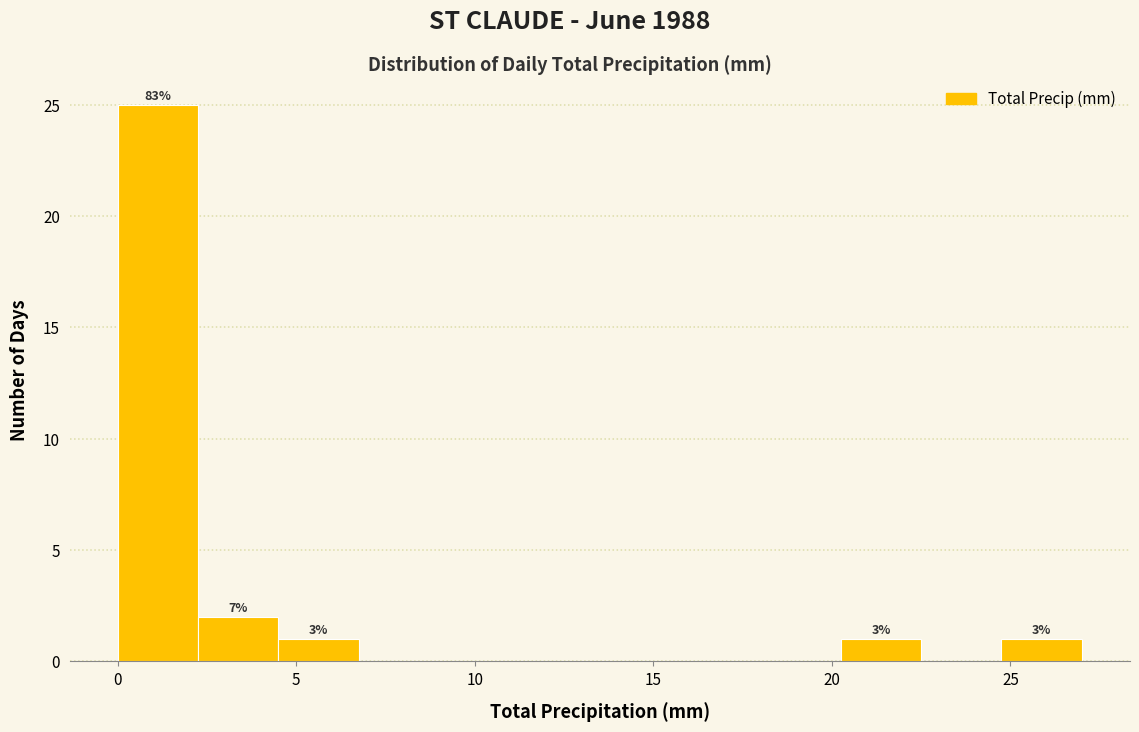

Which range on the x-axis has the tallest bar?

0.00 to 2.25